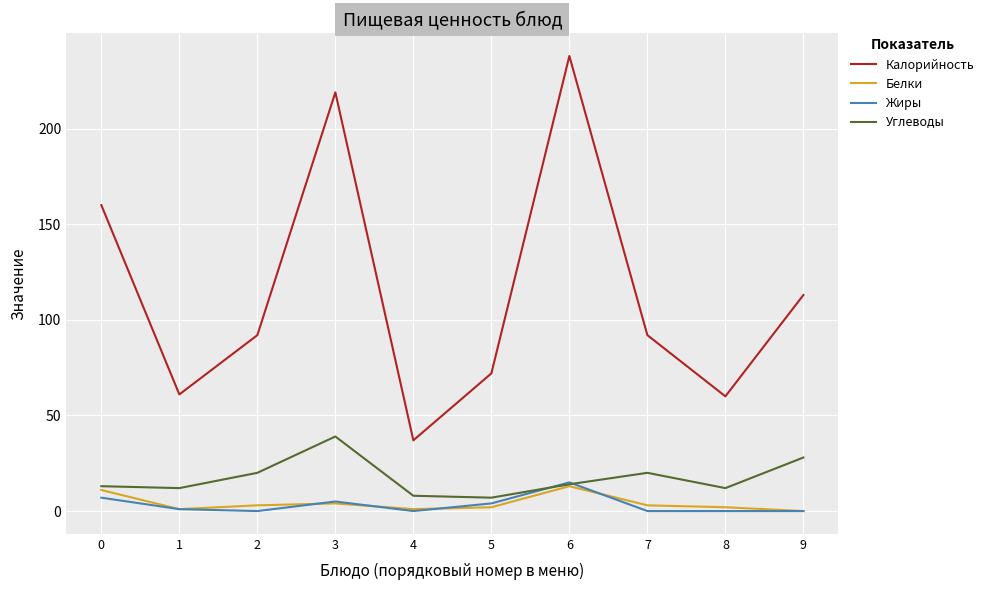

Which series has the largest total across all categories?

Калорийность